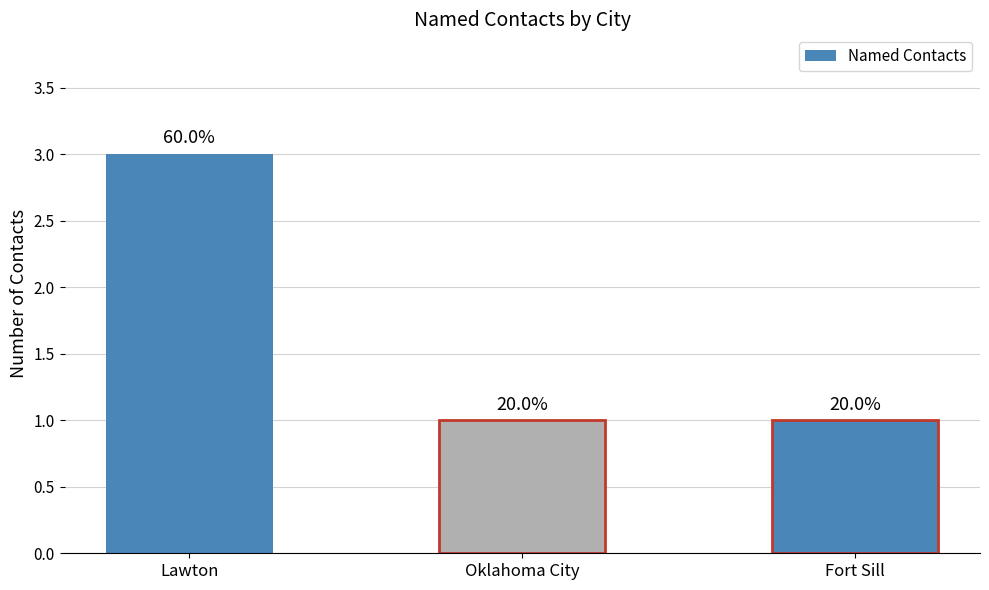

Does the chart contain stacked bars?

No